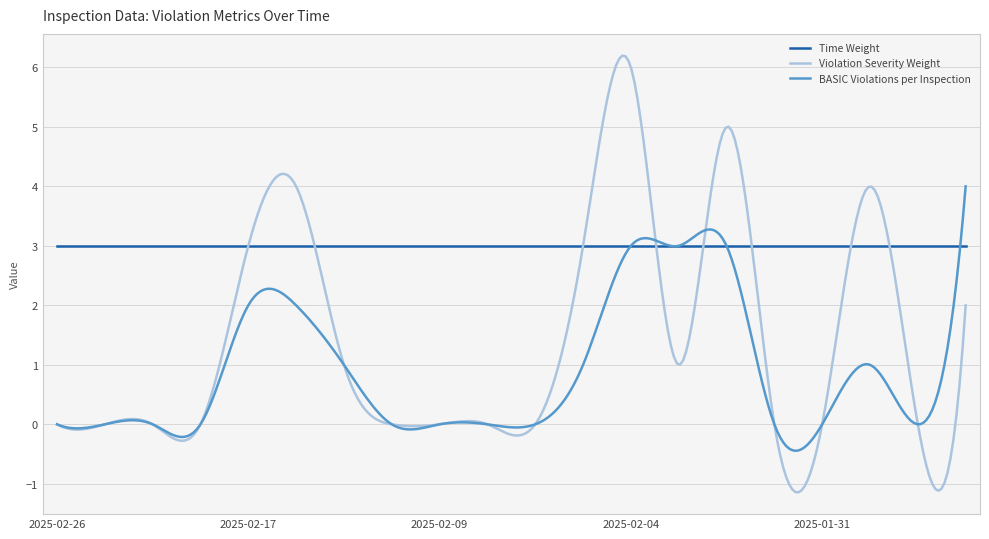

Which series has the widest spread of values?

Violation Severity Weight